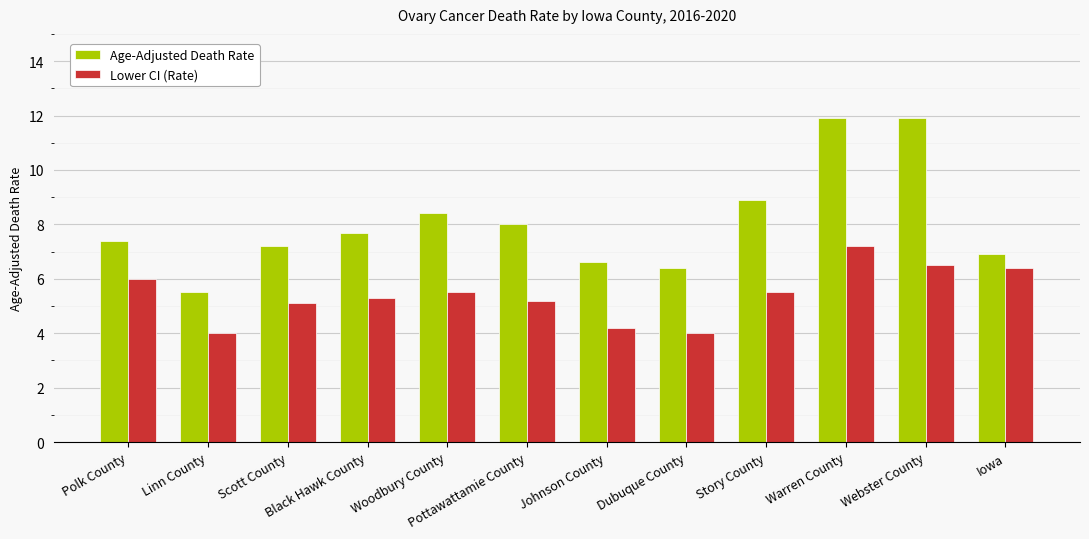

What is the highest value of the Age-Adjusted Death Rate series?

11.9